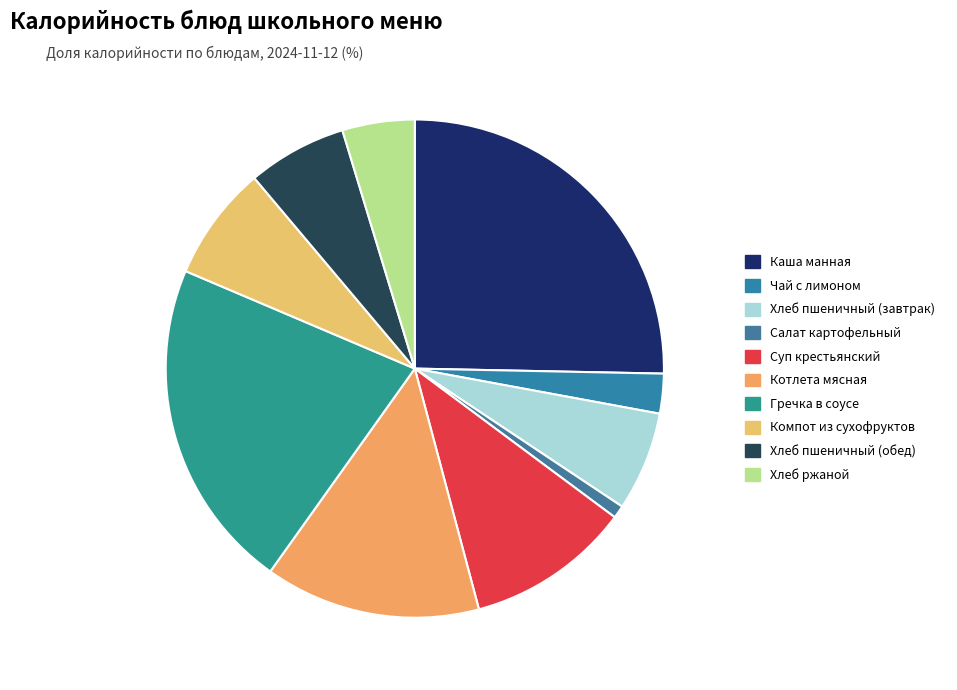

What percentage do Хлеб ржаной and Суп крестьянский together represent?

15.4%